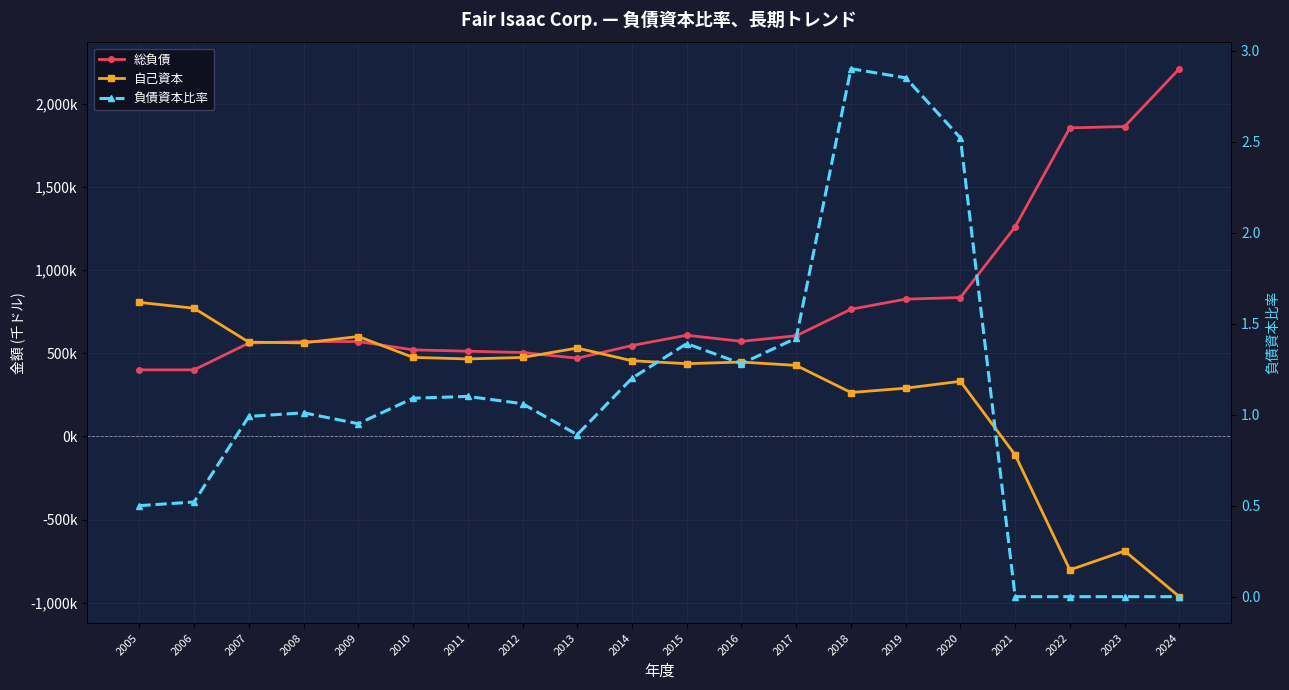

Rank the series by their average value, from lowest to highest.

負債資本比率, 自己資本, 総負債